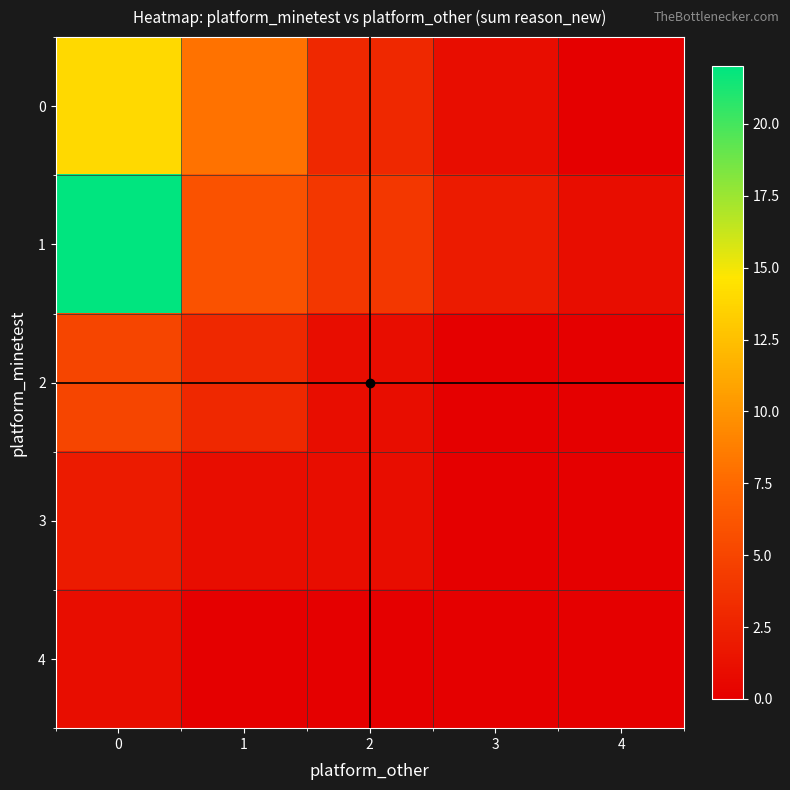

List the series in order of their peak value, lowest first.

4, 3, 2, 0, 1